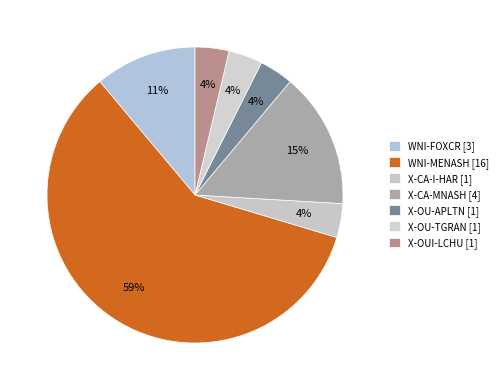

Does WNI-FOXCR account for over 50% of the chart?

No